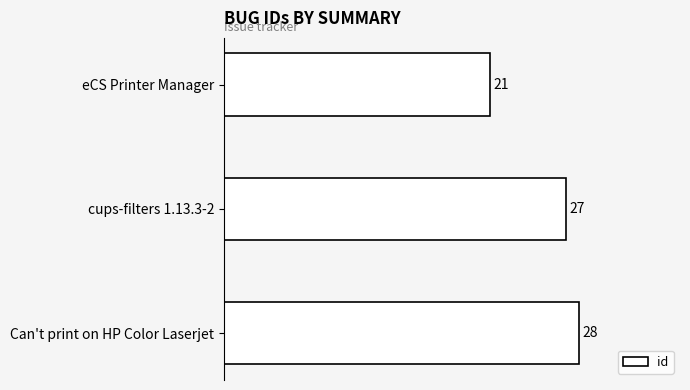

Count the number of data series in this chart.

1